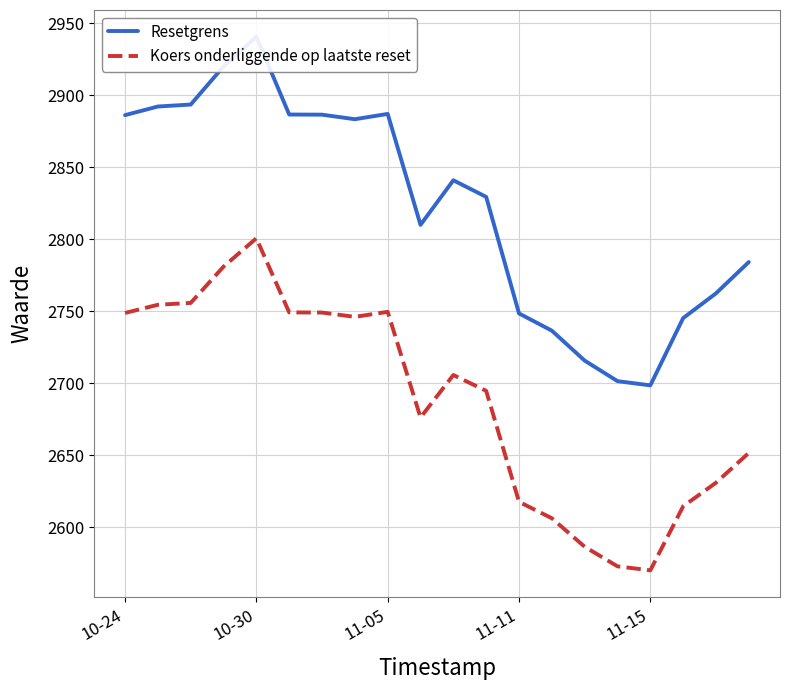

True or false: Resetgrens has a value of 2887.2 at 11-05.

True